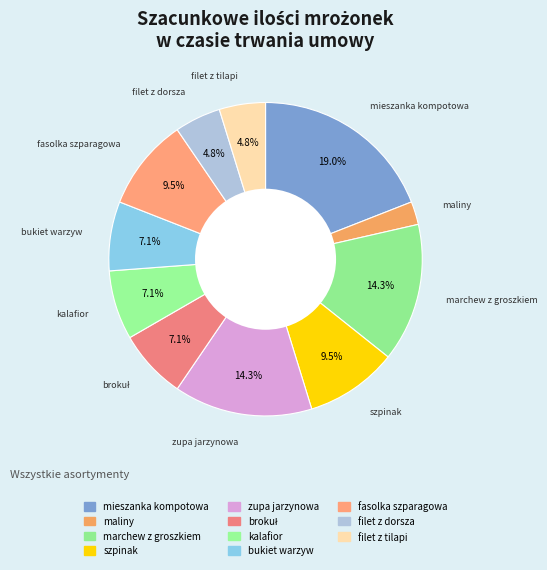

What is the total percentage of maliny and mieszanka kompotowa?

21.4%